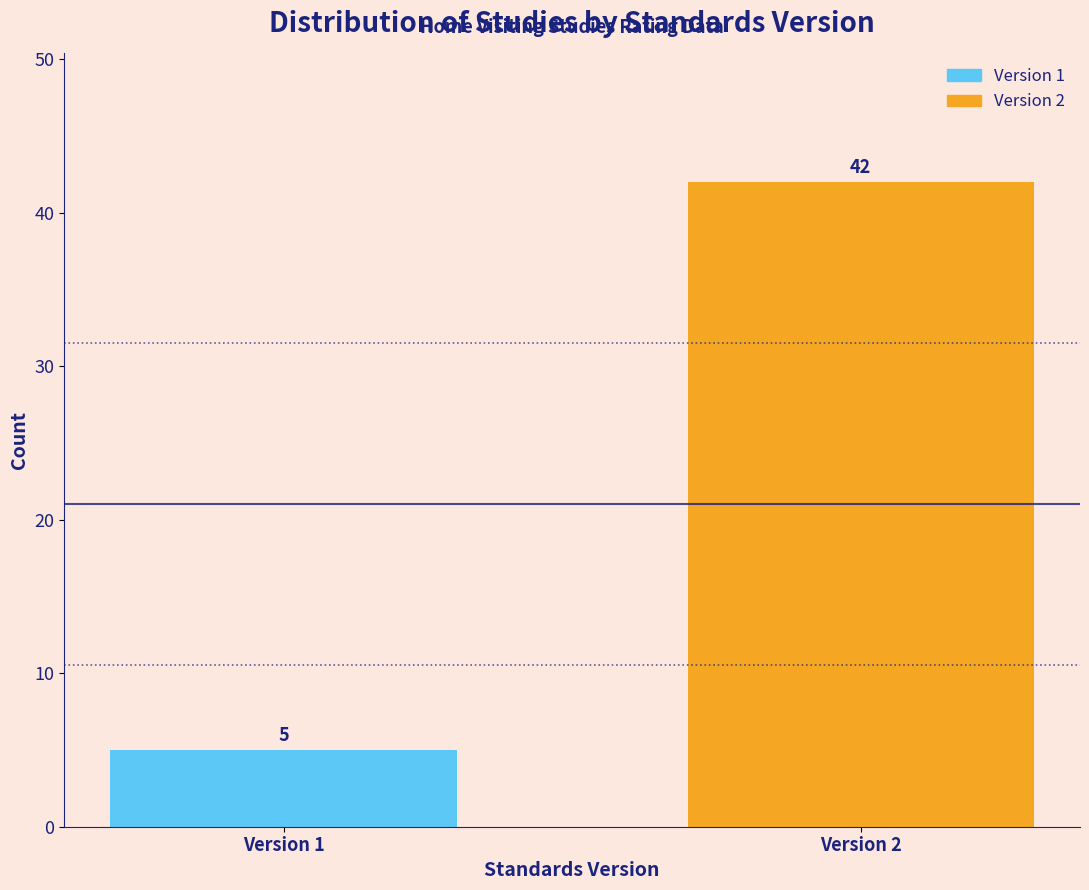

Reading right to left, what are all the values shown in this chart?

Version 2=42	Version 1=5